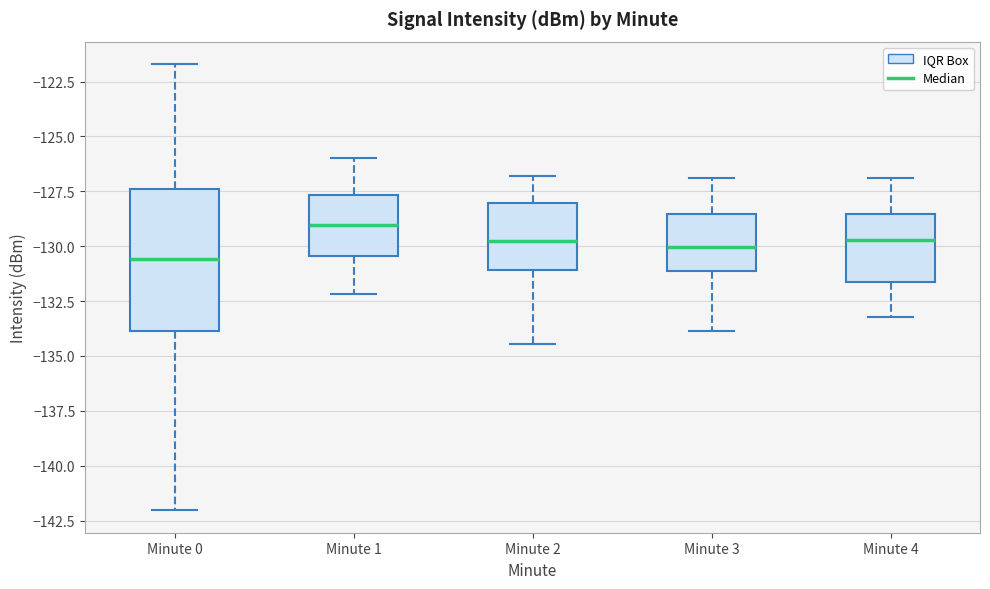

Comparing the boxes themselves (not the whiskers), which one is the tallest?

Minute 0